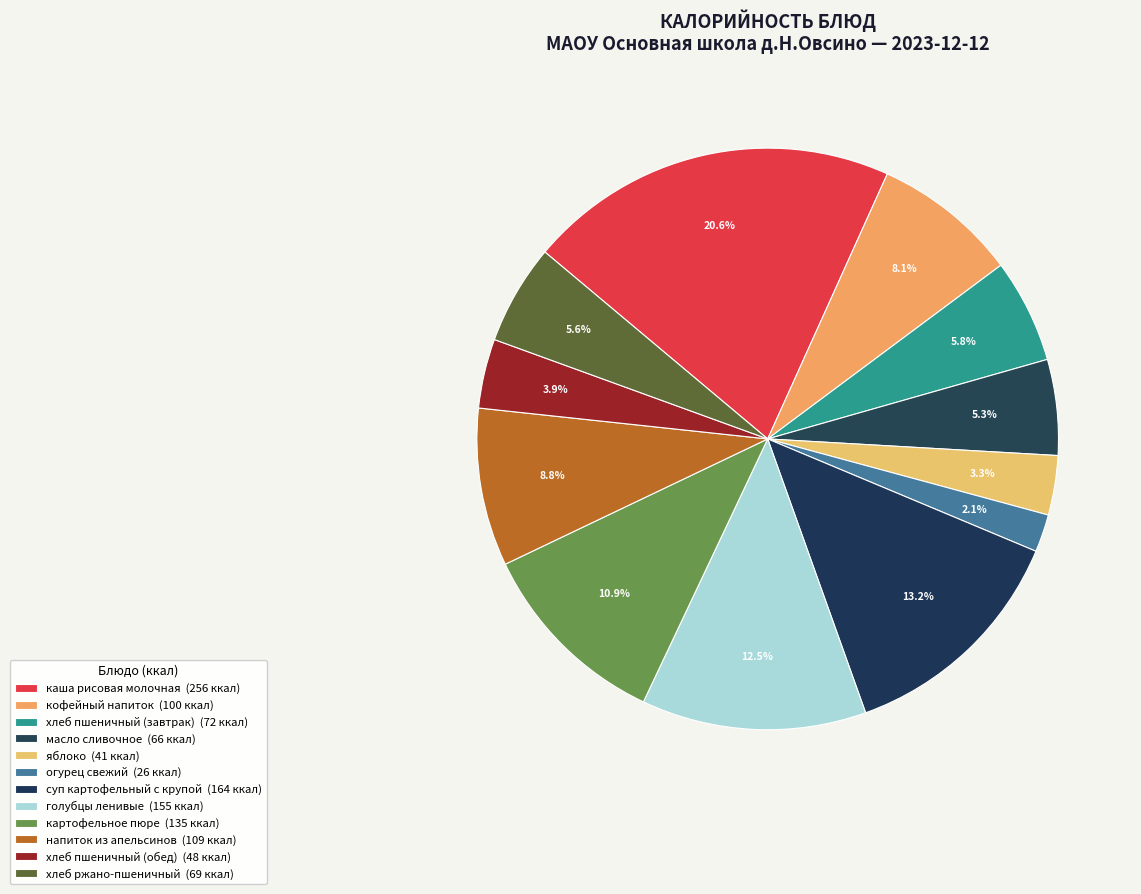

What is the total percentage of суп картофельный с крупой and каша рисовая молочная?

33.9%